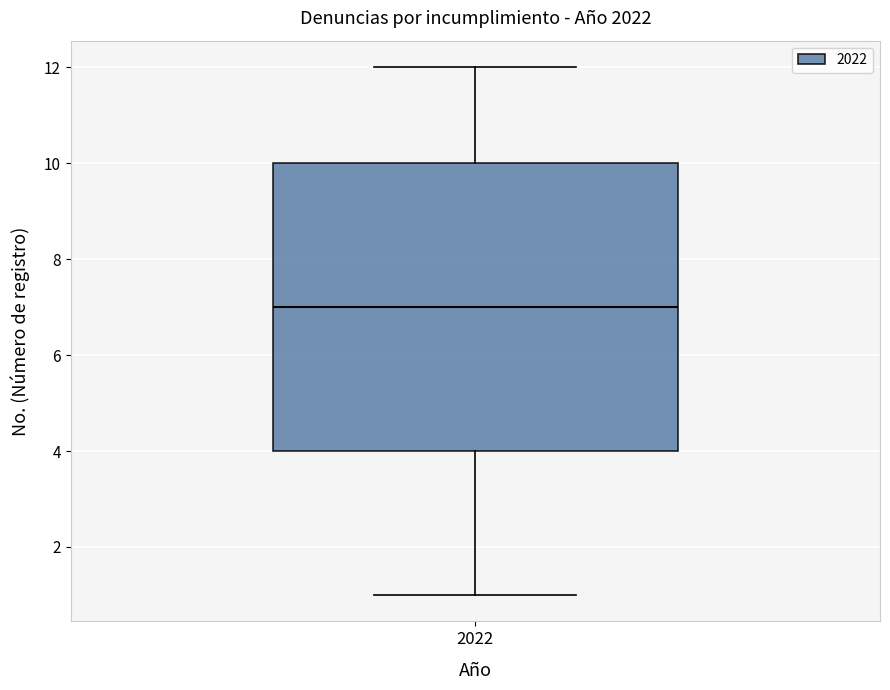

Read this box plot against the y-axis: the position of the median line, the range covered by the box, and the ends of both whiskers. The values are not printed on the chart, so give them approximately, as read against the axis.

median 7, box 4 to 10, whiskers 1 to 12